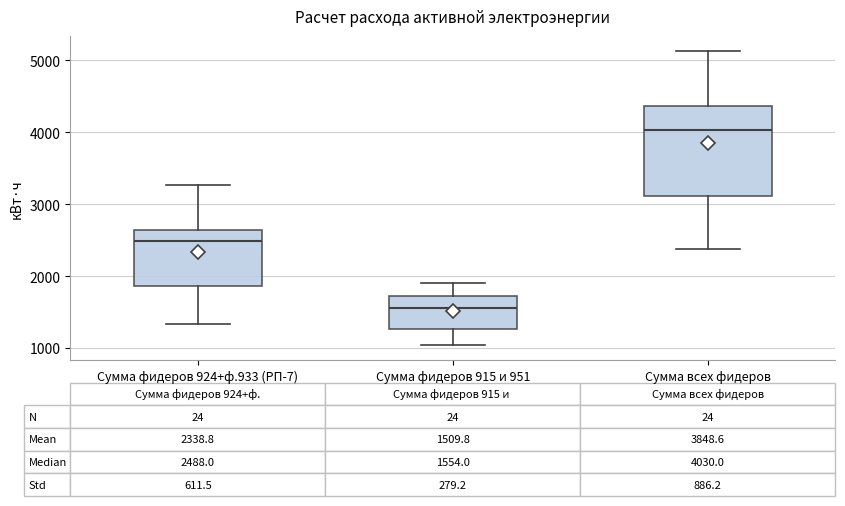

Which box has the lowest median line?

Сумма фидеров 915 и 951